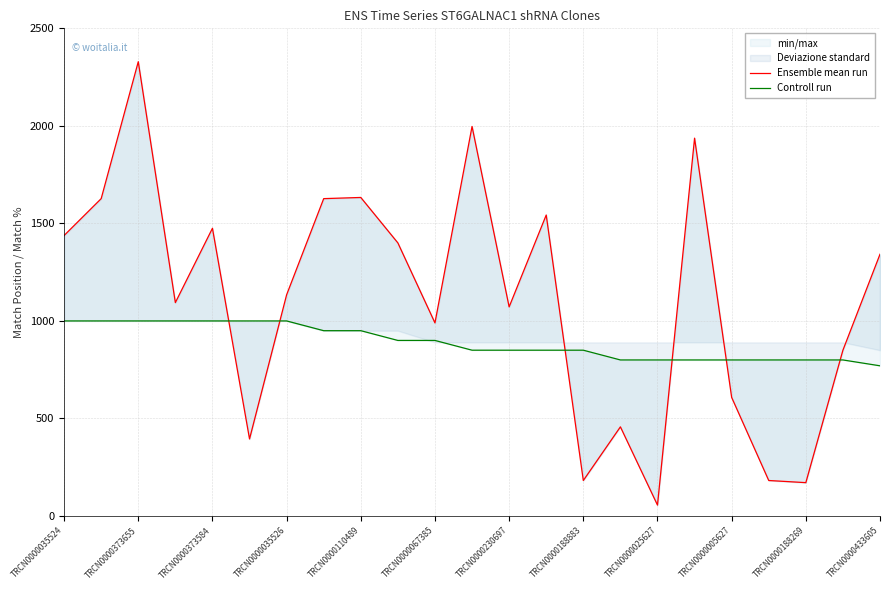

True or false: Controll run has more than 0 interior local peaks.

False